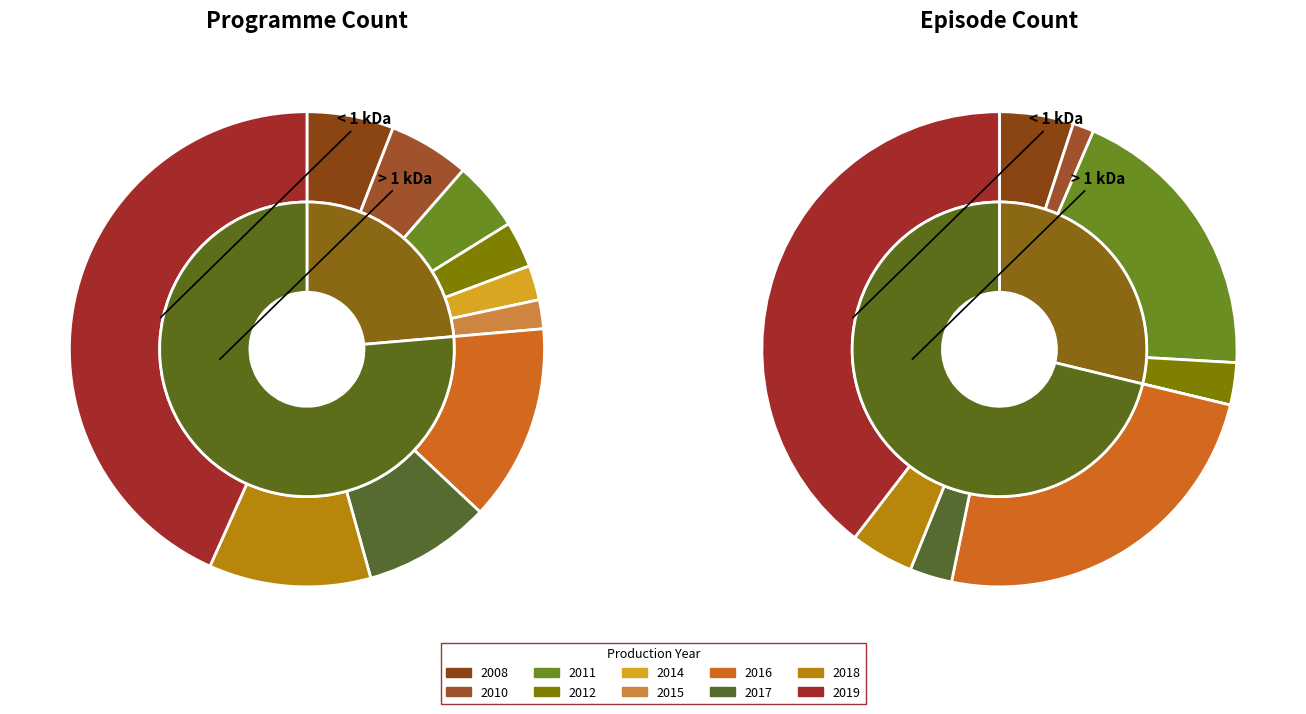

Approximately how many times larger is the value at 2011 compared to 2016?

0.4